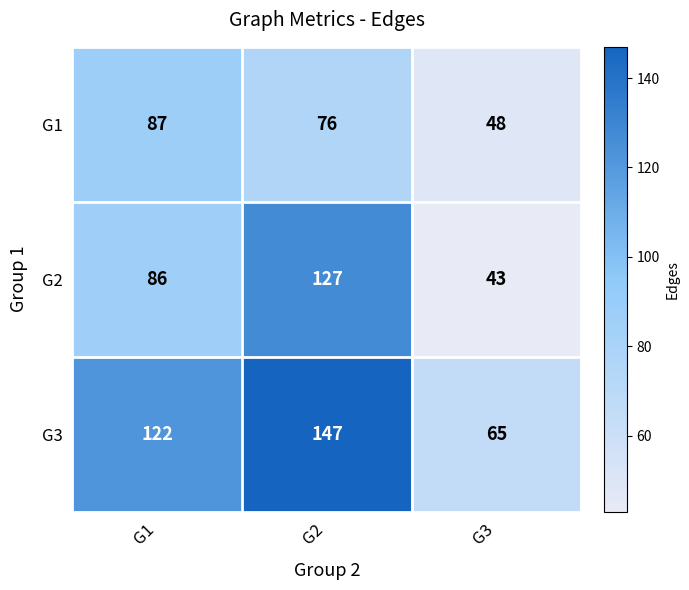

Reading left to right, list all the values displayed in this chart.

G1: G1=87	G2=76	G3=48
G2: G1=86	G2=127	G3=43
G3: G1=122	G2=147	G3=65